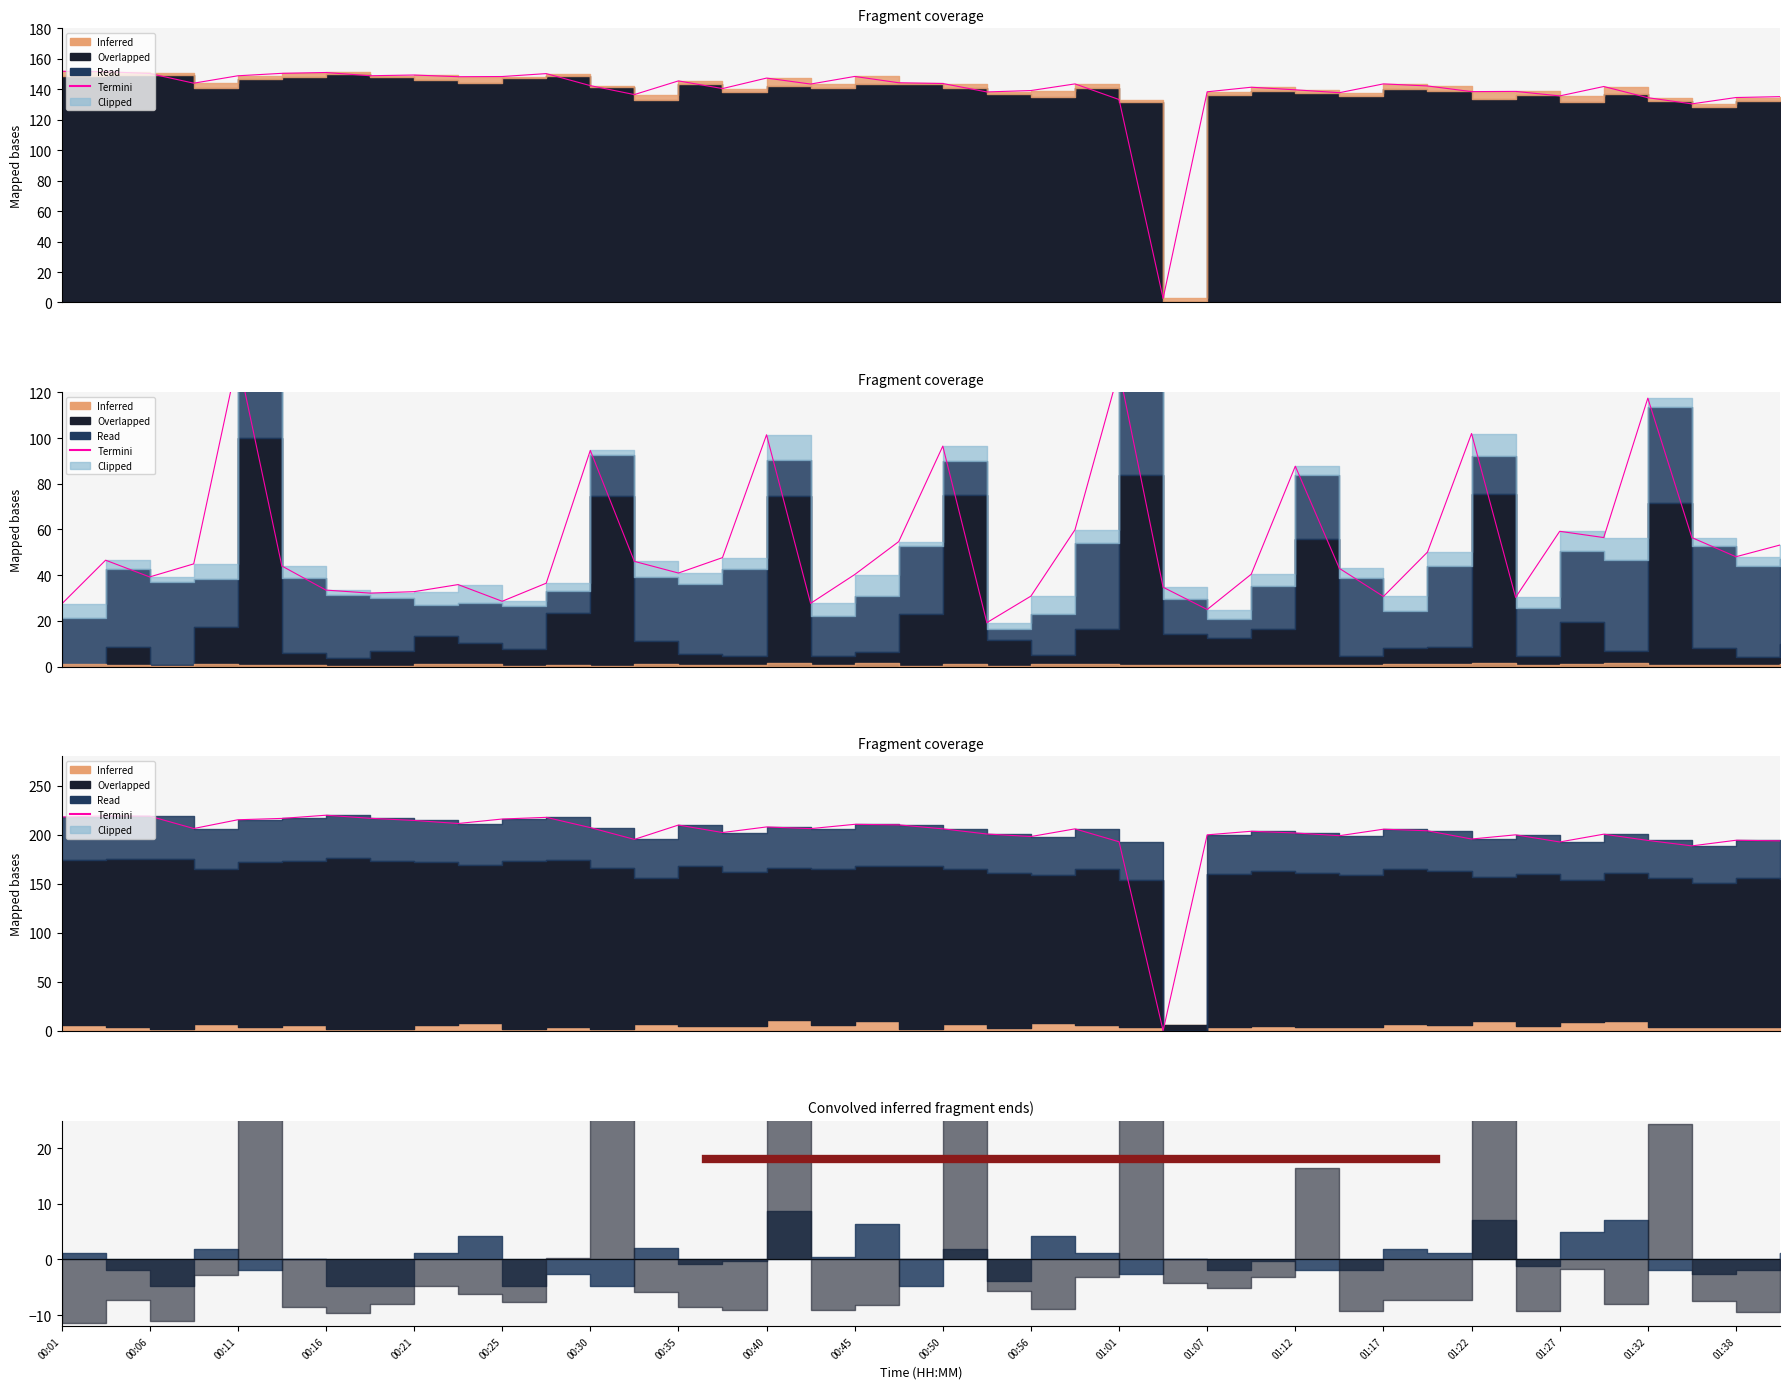

Where is the first local minimum?

00:16